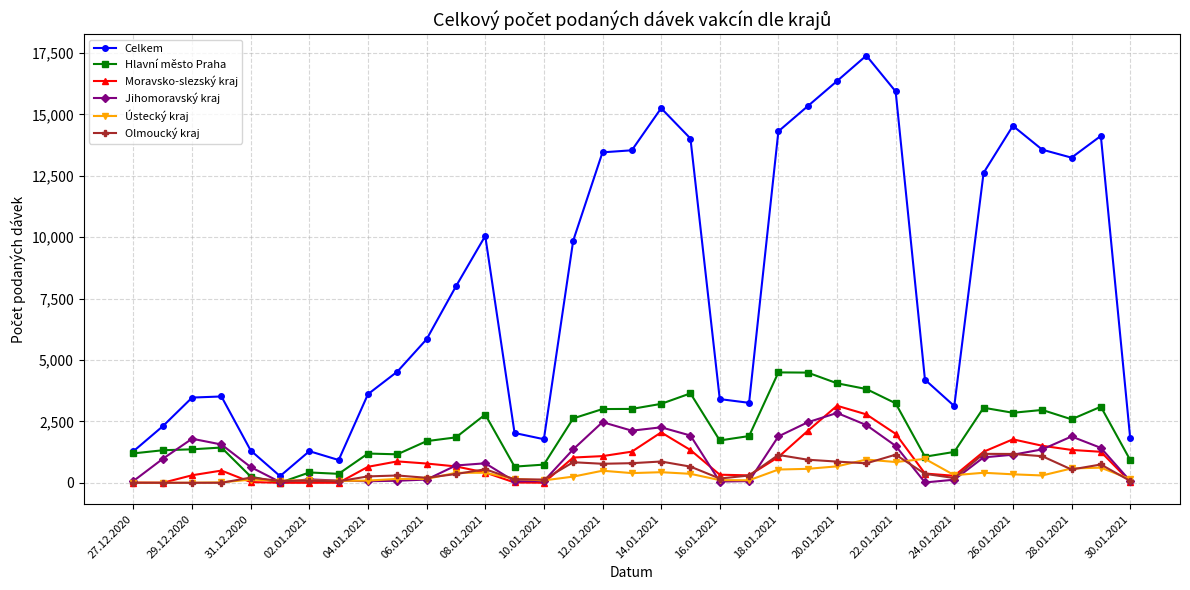

Which series has the largest total across all categories?

Celkem